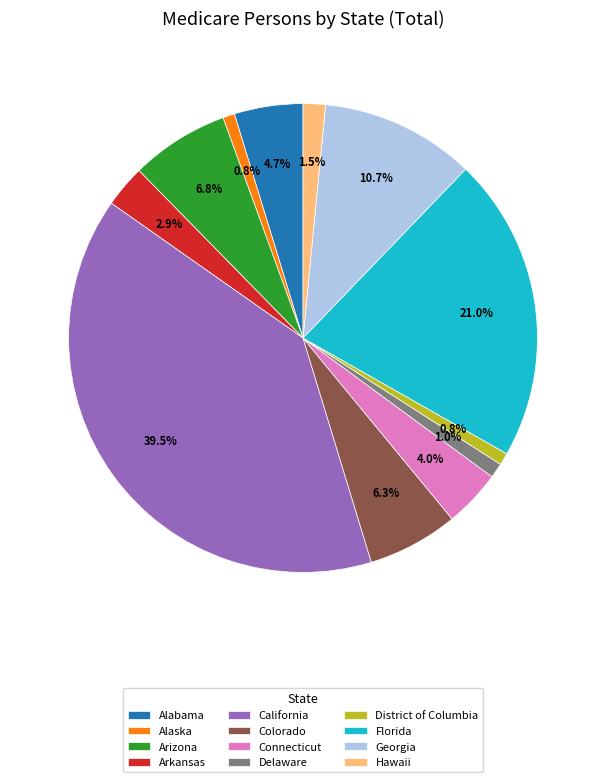

The Alabama slice represents 17% of the pie. True or false?

False